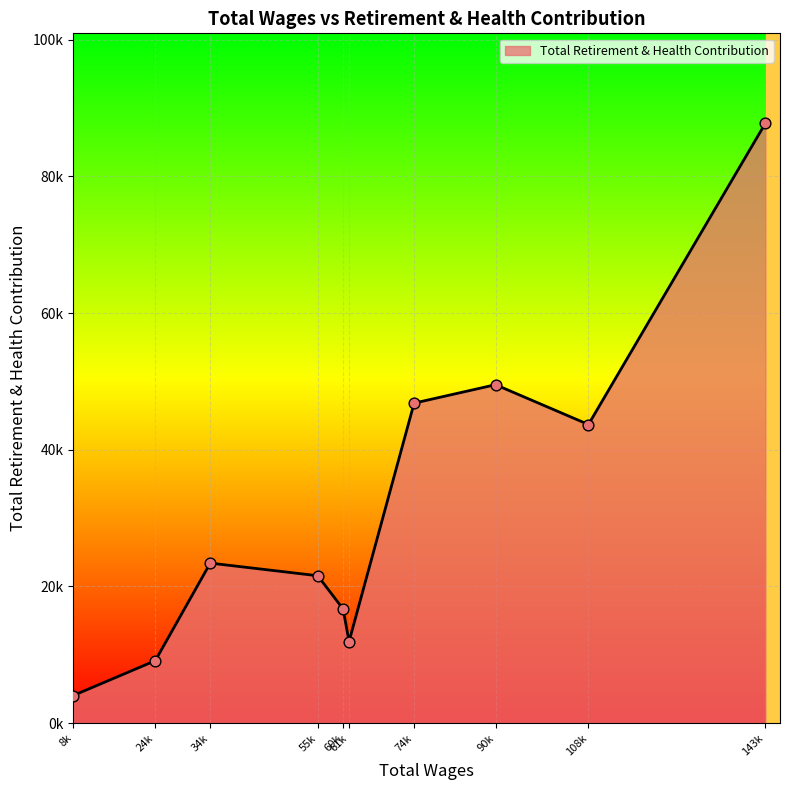

Does the chart have visible grid lines?

Yes